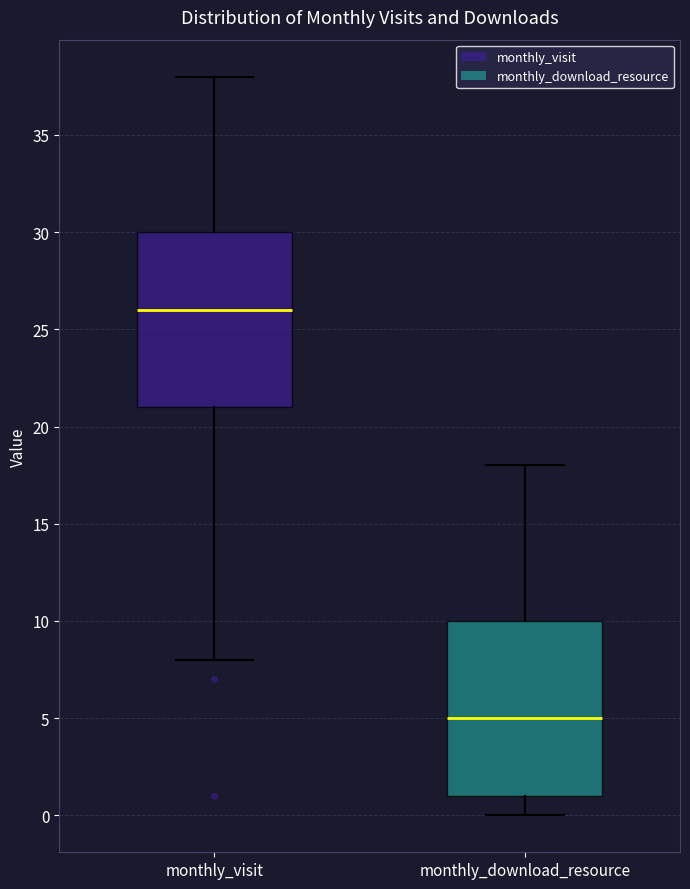

Reading left to right, read every box against the y-axis: the position of its median line, the range the box covers, and the ends of its whiskers. The values are not printed on the chart, so give them approximately, as read against the axis.

monthly_visit: median 26, box 21 to 30, whiskers 8 to 38
monthly_download_resource: median 5, box 1 to 10, whiskers 0 to 18